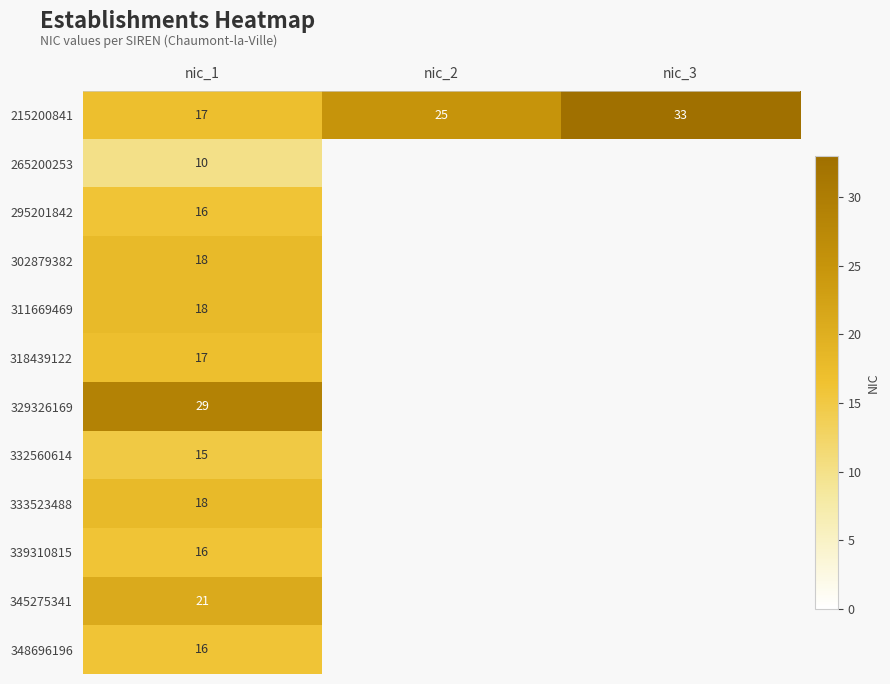

What is the sum of the 215200841 values at nic_2 and nic_3?

58